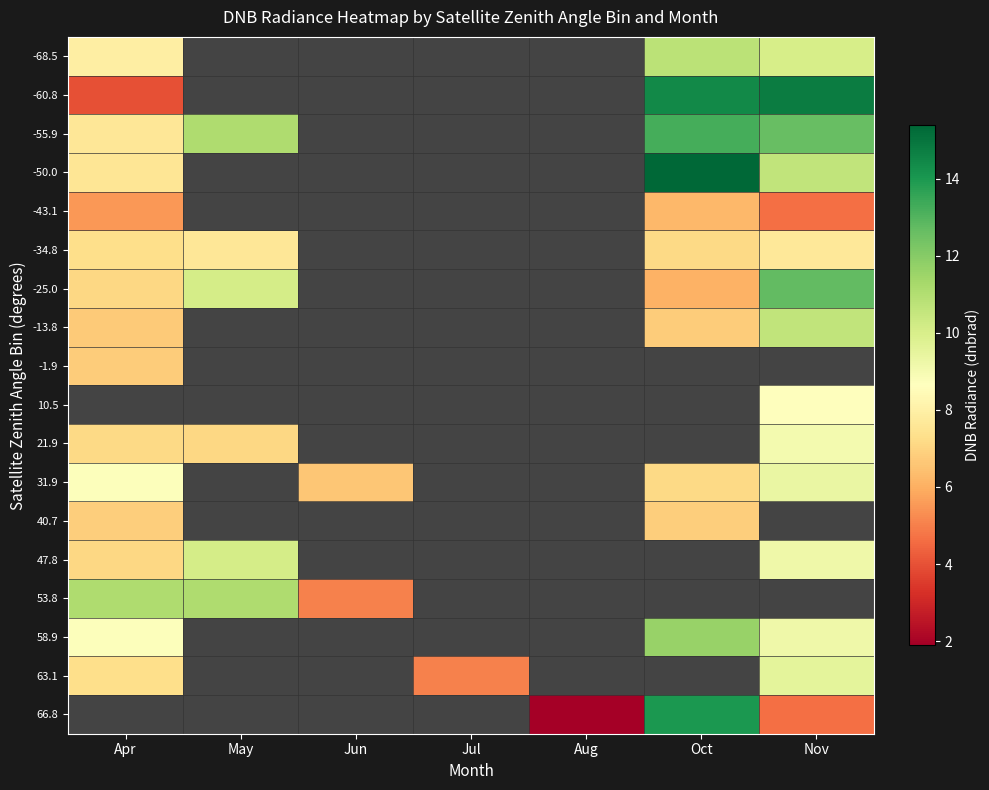

Which label corresponds to the smallest value in the chart?

Aug